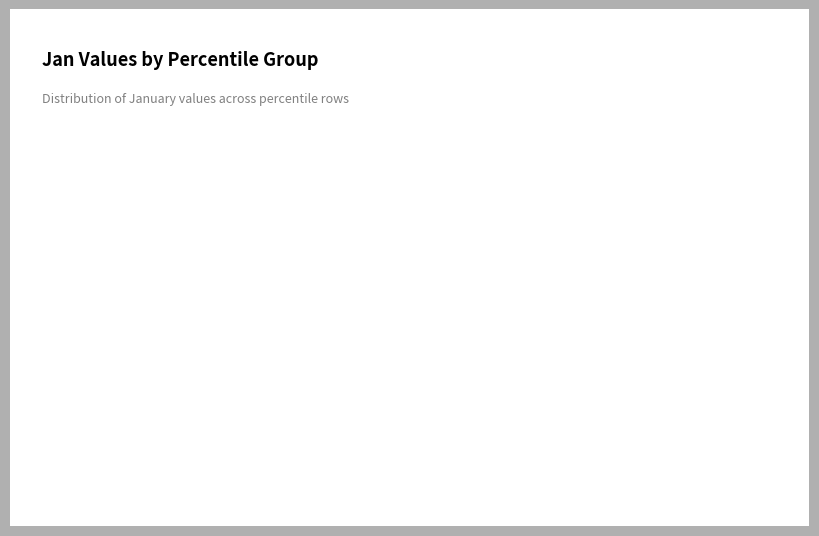

Does any single category account for the majority?

Yes